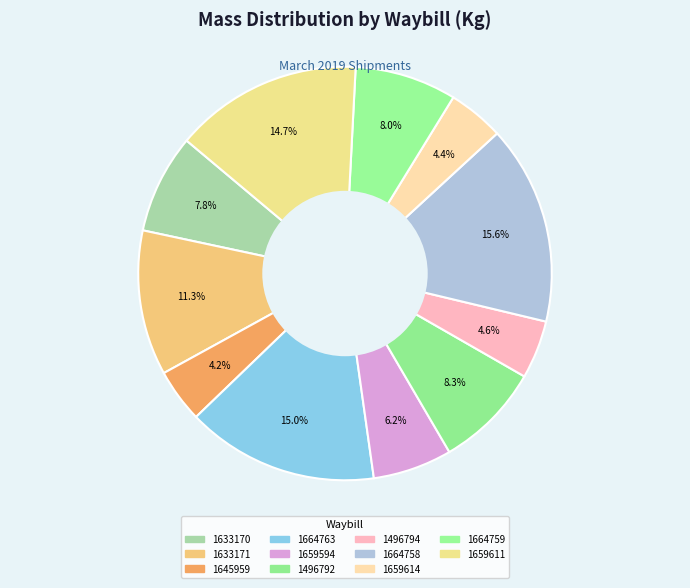

Which has a higher value, 1664763 or 1664758?

1664758